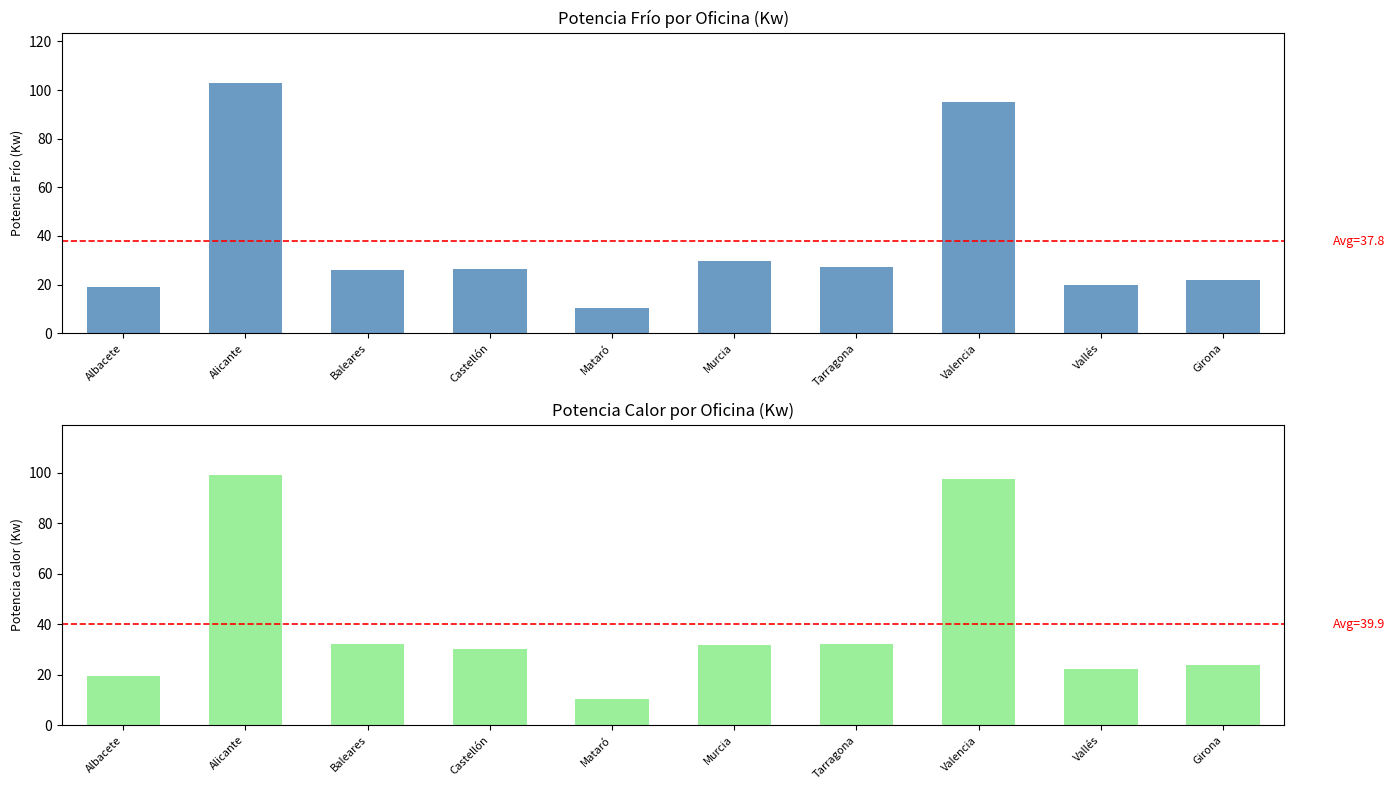

At how many categories does at least one series exceed 91?

2